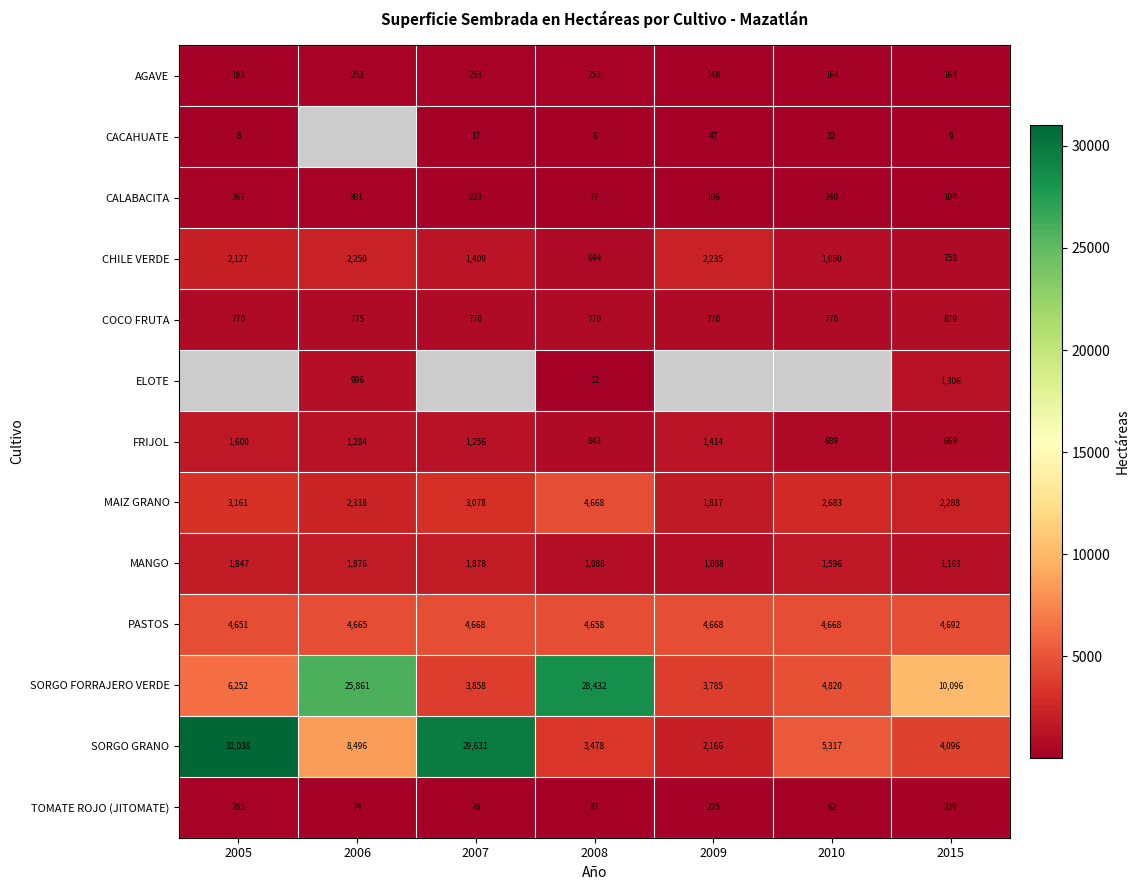

Rank the categories by CALABACITA value from lowest to highest.

2008, 2015, 2009, 2007, 2010, 2005, 2006